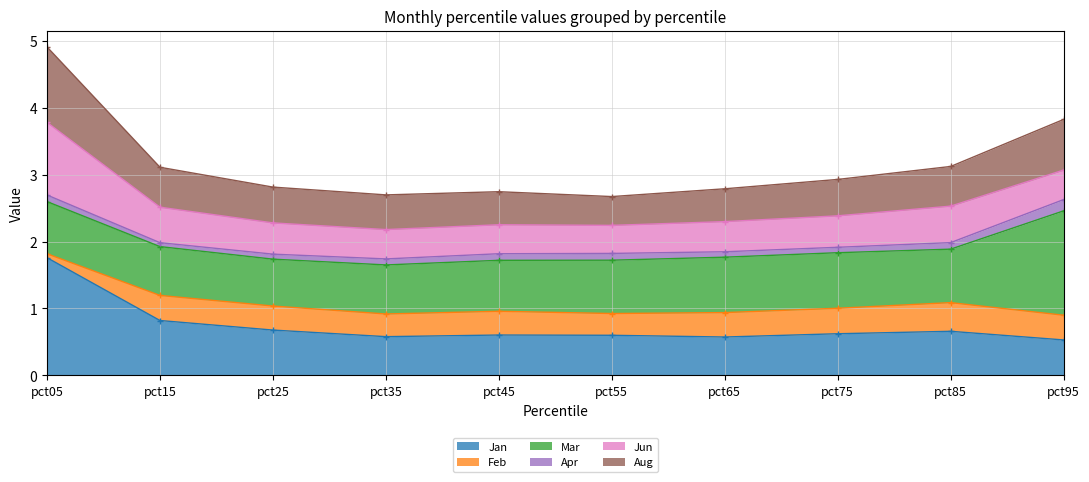

What is the difference between the second highest and second lowest values in the Jan series?

0.2